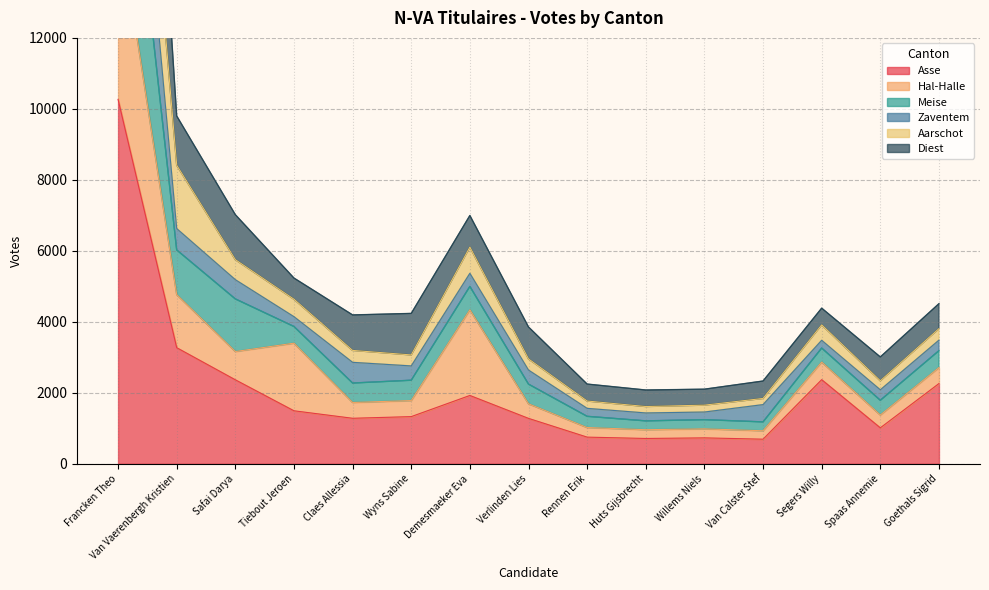

Which category has the highest value in the Asse series?

Francken Theo